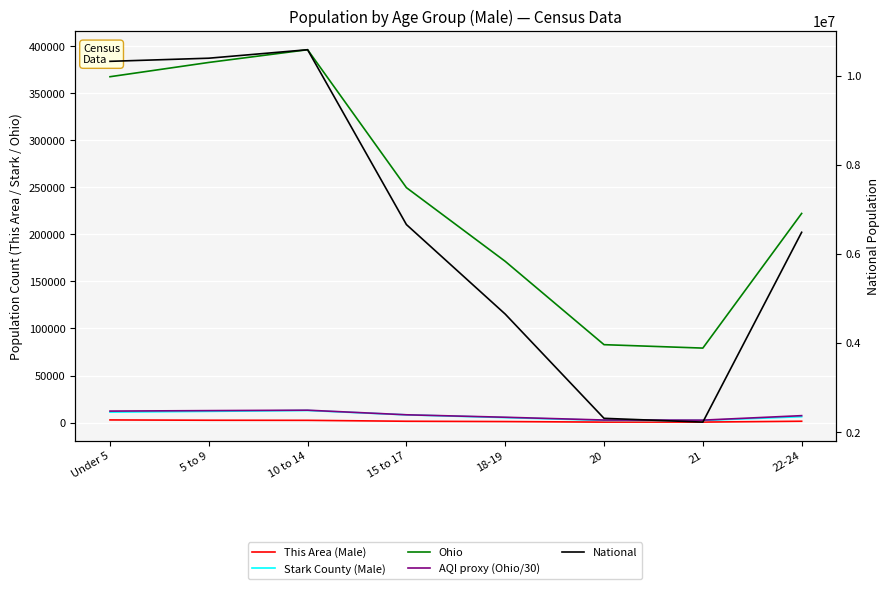

True or false: National and This Area (Male) intersect in this chart.

False